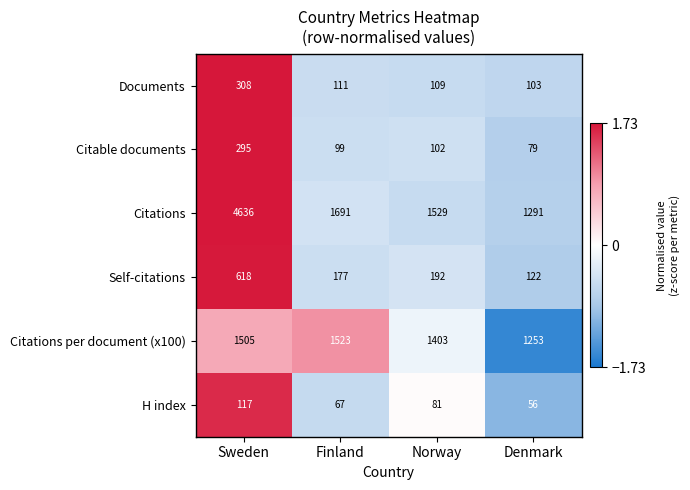

What is the greatest value displayed?

4636